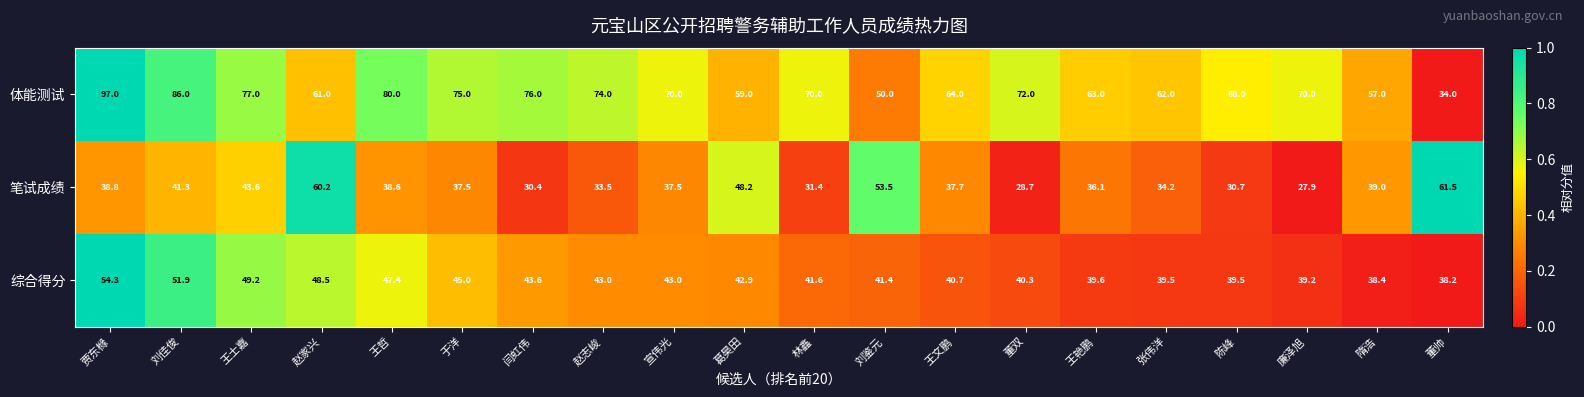

What is the difference between the maximum and minimum values in the 体能测试 series?

63.0